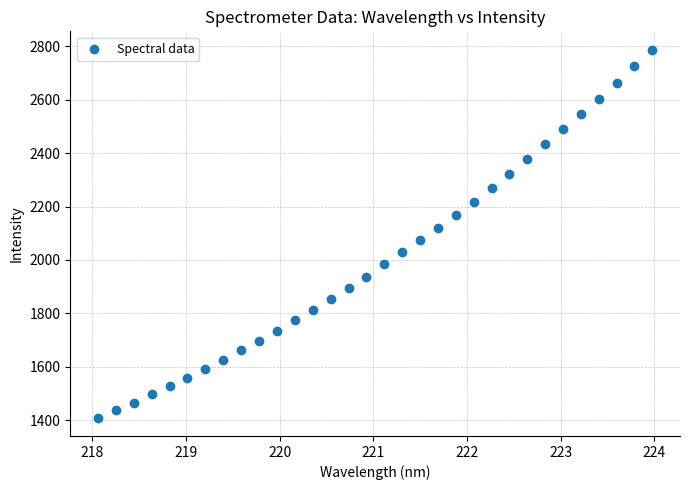

What is the range of X values (max minus min)?

5.9